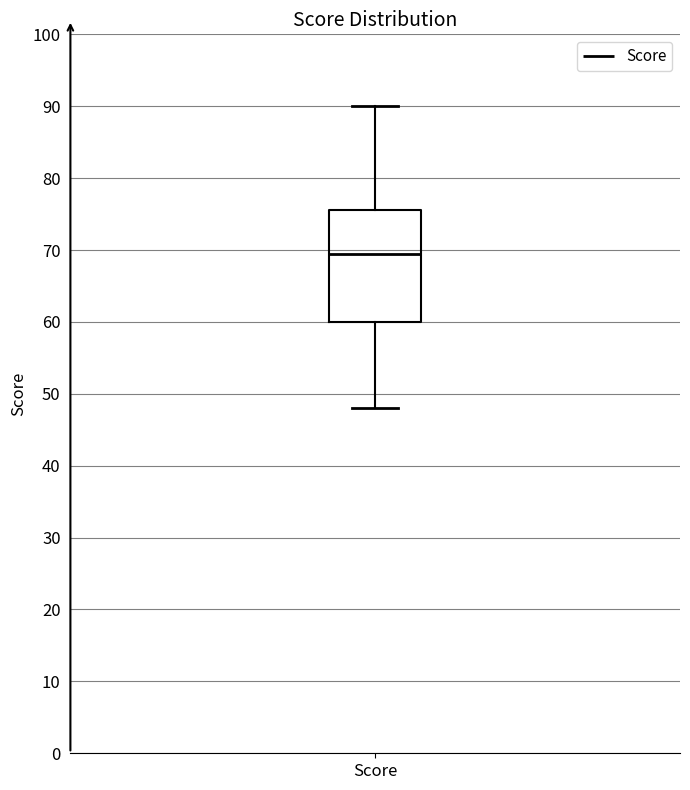

Where does the lower whisker of the box for Score end on the y-axis? The values are not printed on the chart, so give them approximately, as read against the axis.

48